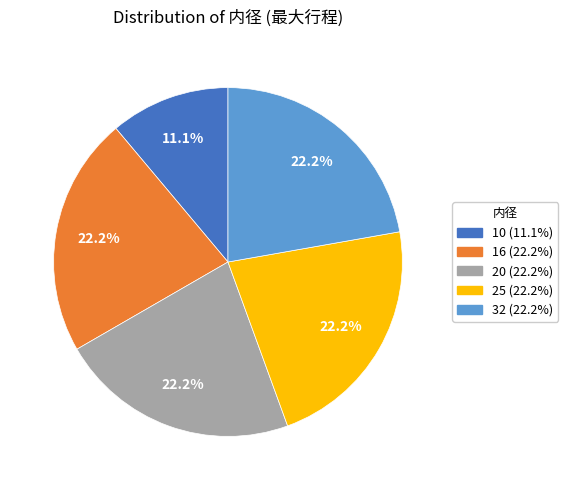

Count the number of slices in the pie.

5